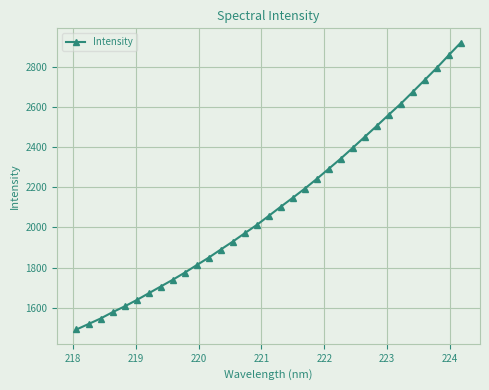

What is the greatest value displayed?

2919.6